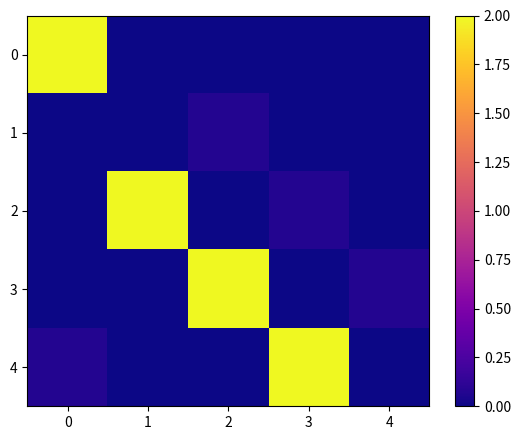

Reading right to left, list all the values displayed in this chart.

0: 4=0.0	3=0.0	2=0.0	1=0.0	0=2.0
1: 4=0.0	3=0.0	2=0.1	1=0.0	0=0.0
2: 4=0.0	3=0.1	2=0.0	1=2.0	0=0.0
3: 4=0.1	3=0.0	2=2.0	1=0.0	0=0.0
4: 4=0.0	3=2.0	2=0.0	1=0.0	0=0.1